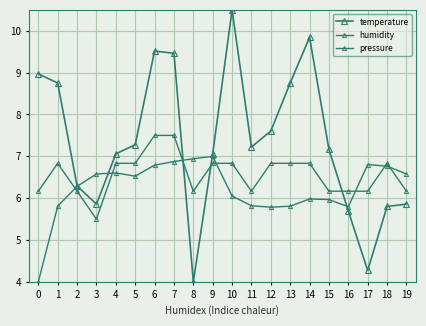

How many lines are shown in the chart?

3